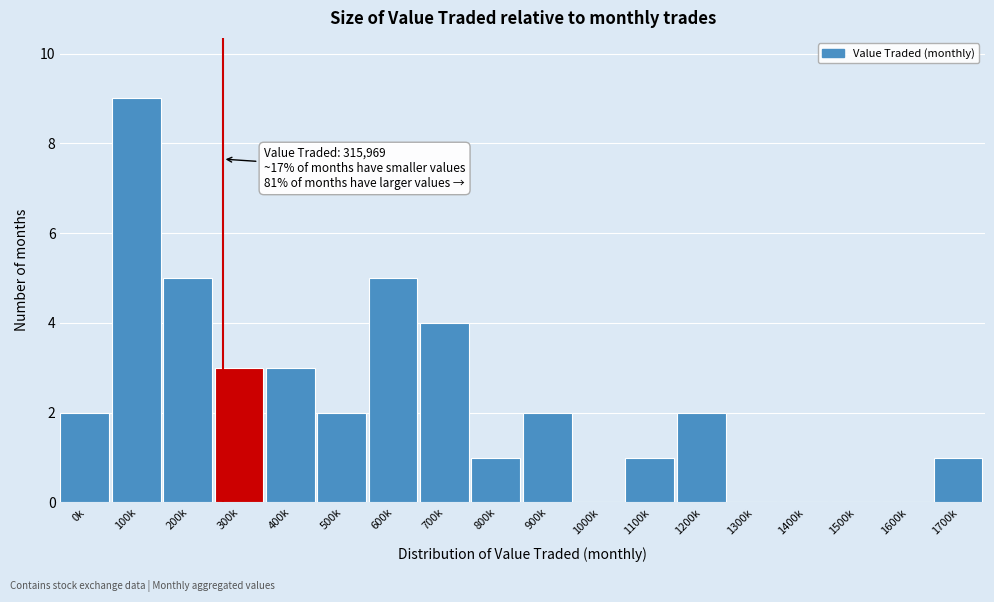

Reading left to right, list all the values displayed in this chart.

0k=2	100k=9	200k=5	300k=3	400k=3	500k=2	600k=5	700k=4	800k=1	900k=2	1000k=0	1100k=1	1200k=2	1300k=0	1400k=0	1500k=0	1600k=0	1700k=1